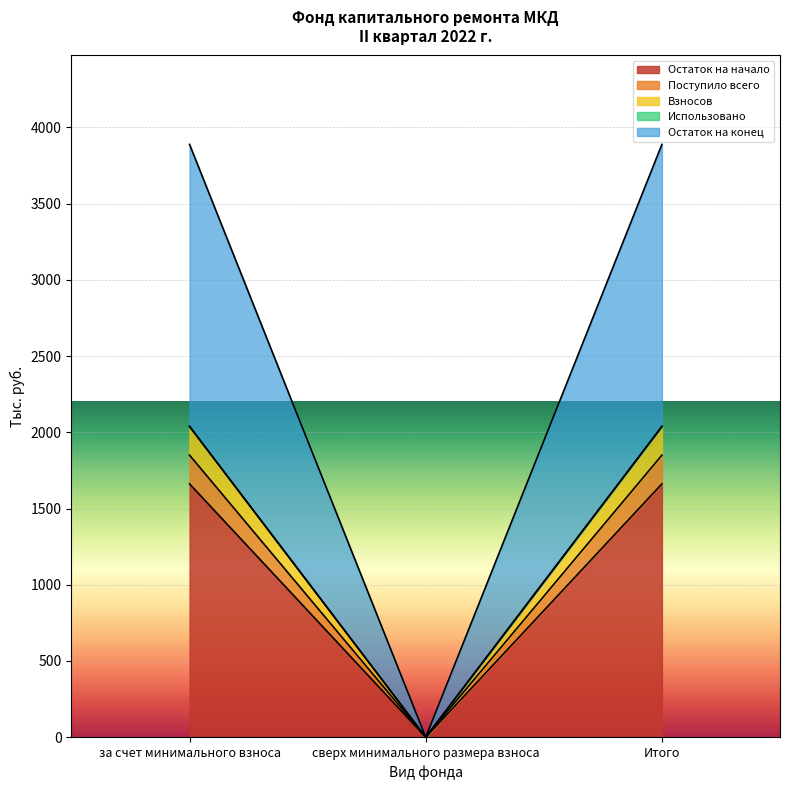

How many data points in Поступило всего are above 1661?

2